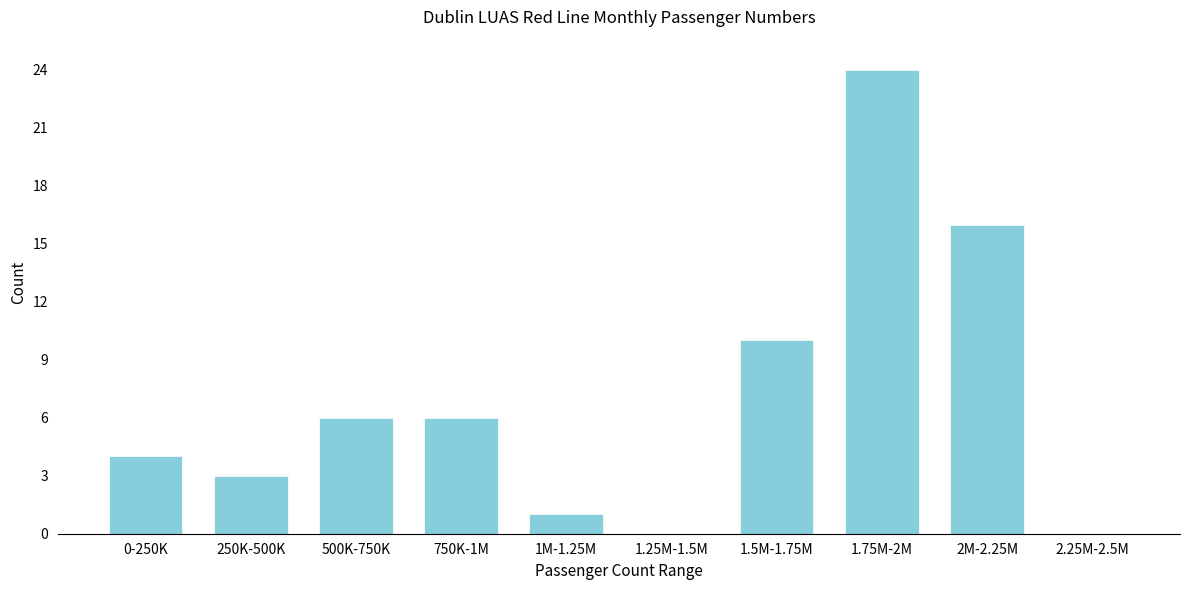

Reading right to left, what are all the values shown in this chart?

2.25M-2.5M=0	2M-2.25M=16	1.75M-2M=24	1.5M-1.75M=10	1.25M-1.5M=0	1M-1.25M=1	750K-1M=6	500K-750K=6	250K-500K=3	0-250K=4